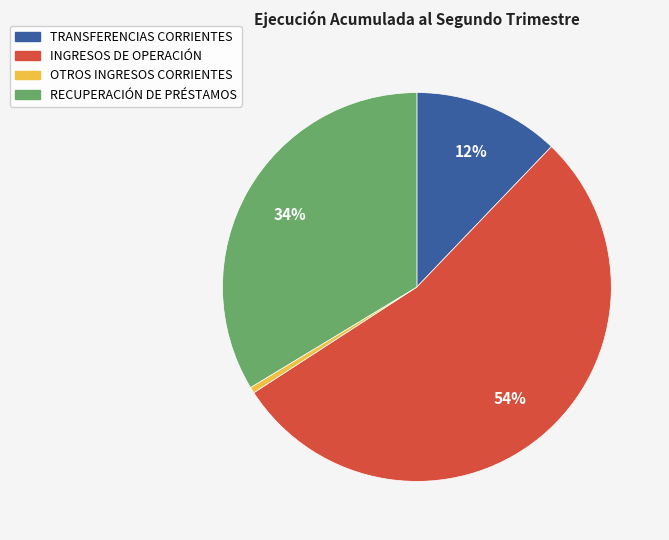

To the nearest percent, what portion does RECUPERACIÓN DE PRÉSTAMOS represent?

34%